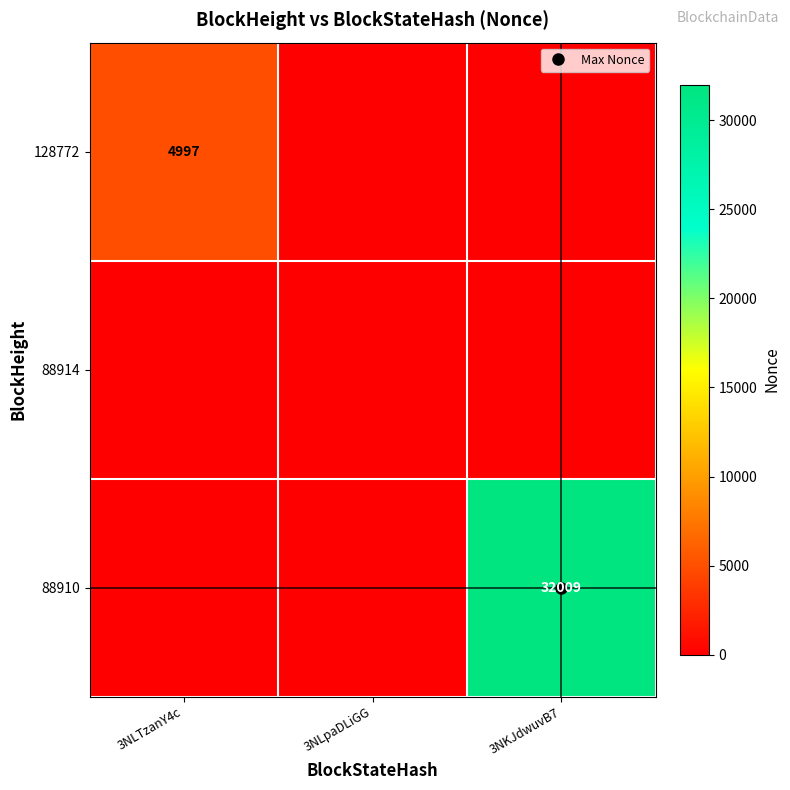

Rank the series at 3NKJdwuvB7 from lowest to highest value.

128772, 88914, 88910